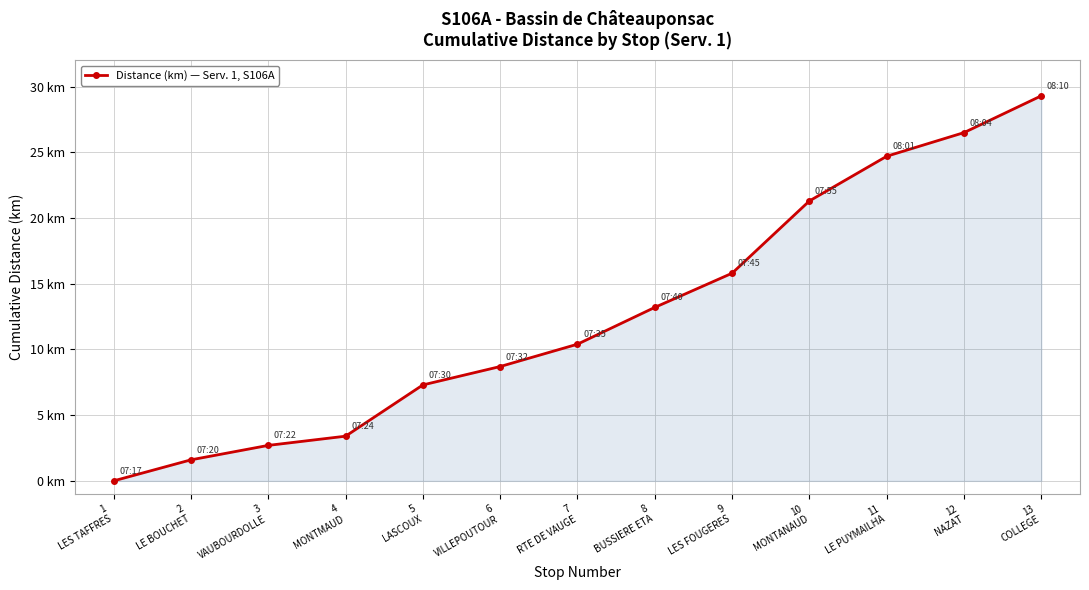

Rank the categories by value from lowest to highest.

1
LES TAFFRES, 2
LE BOUCHET, 3
VAUBOURDOLLE, 4
MONTMAUD, 5
LASCOUX, 6
VILLEPOUTOUR, 7
RTE DE VAUGE, 8
BUSSIERE ETA, 9
LES FOUGERES, 10
MONTANAUD, 11
LE PUYMAILHA, 12
NAZAT, 13
COLLEGE